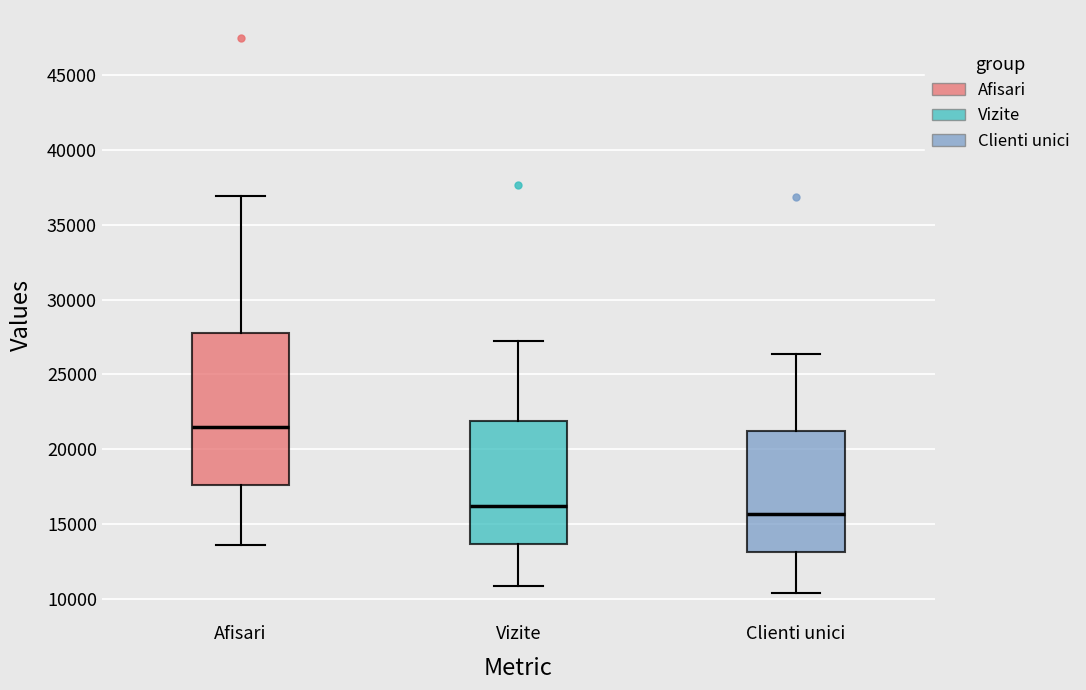

Which box's median line is the lowest?

Clienti unici